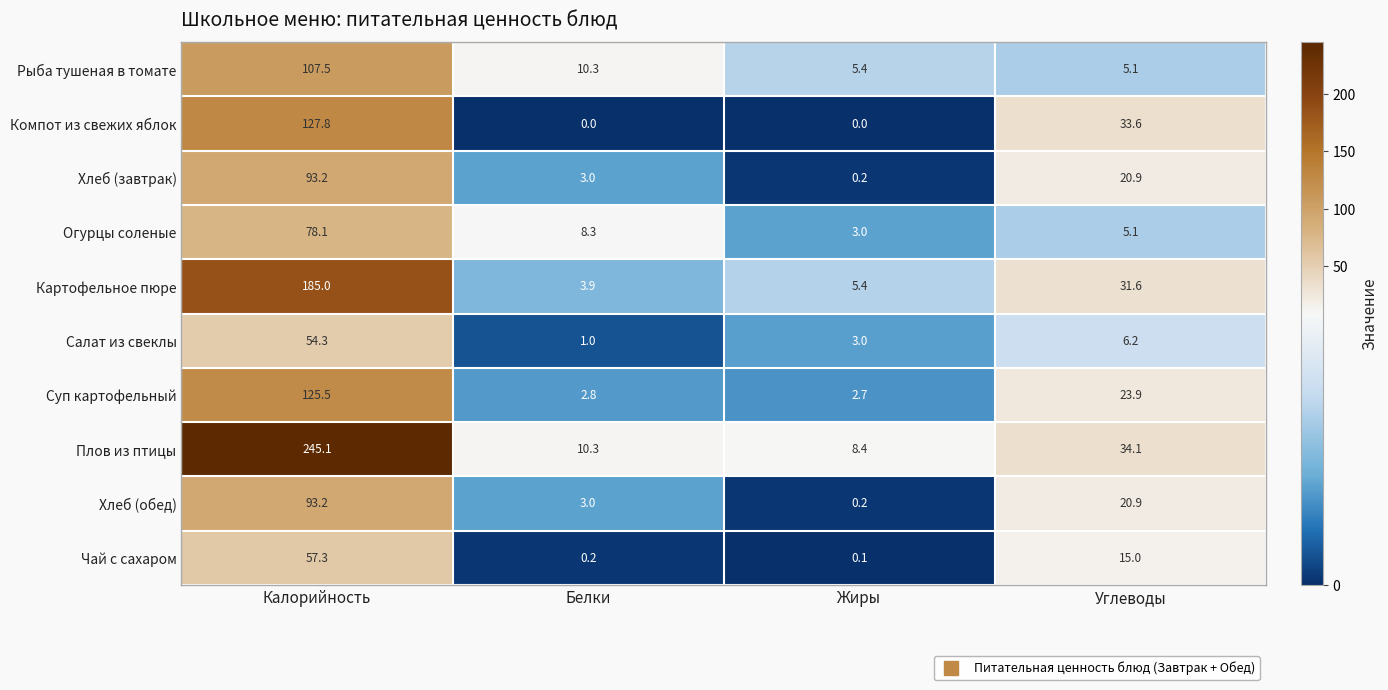

Which series has the largest total across all categories?

Плов из птицы